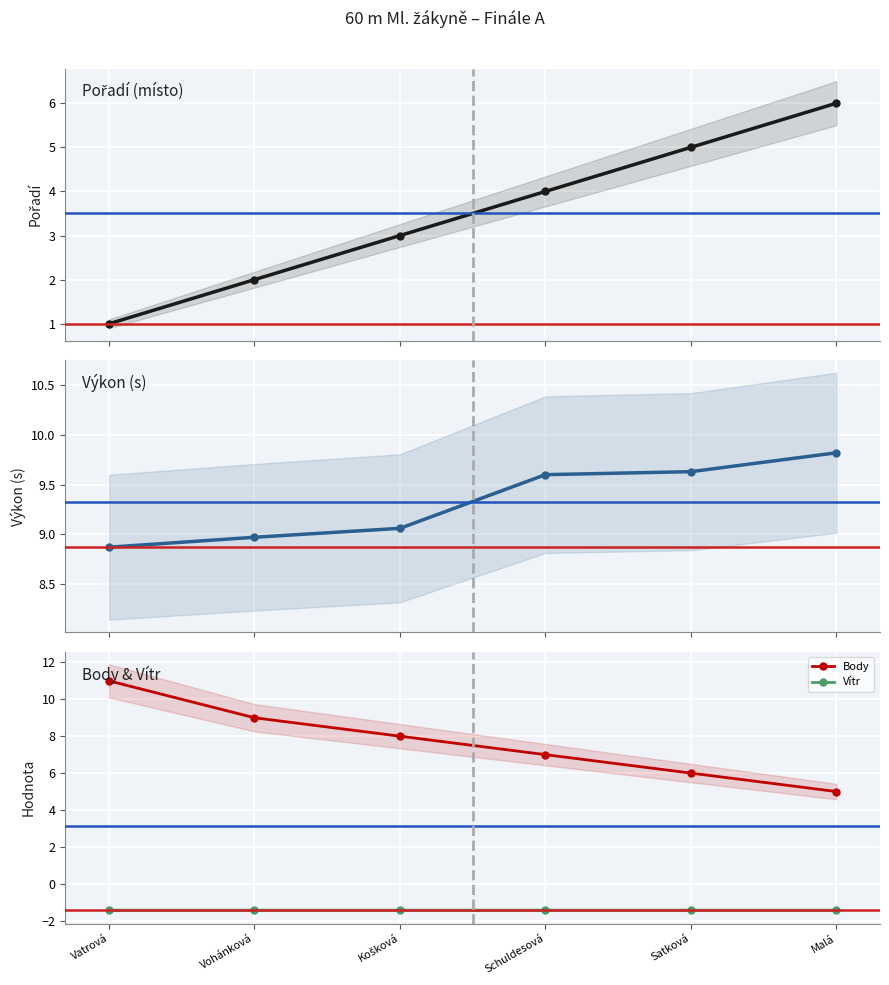

Reading left to right, list all the values displayed in this chart.

Pořadí: 1.0	2.0	3.0	4.0	5.0	6.0
Výkon: 8.9	9.0	9.1	9.6	9.6	9.8
Body: 11.0	9.0	8.0	7.0	6.0	5.0
Vítr: -1.4	-1.4	-1.4	-1.4	-1.4	-1.4